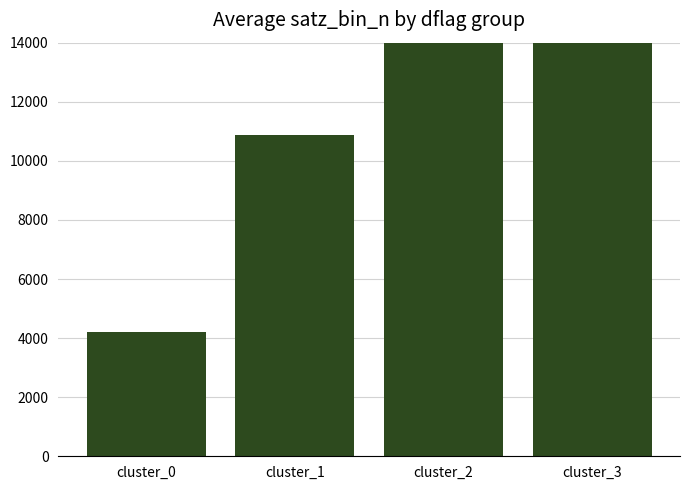

At which label does the data first exceed 17400?

cluster_3